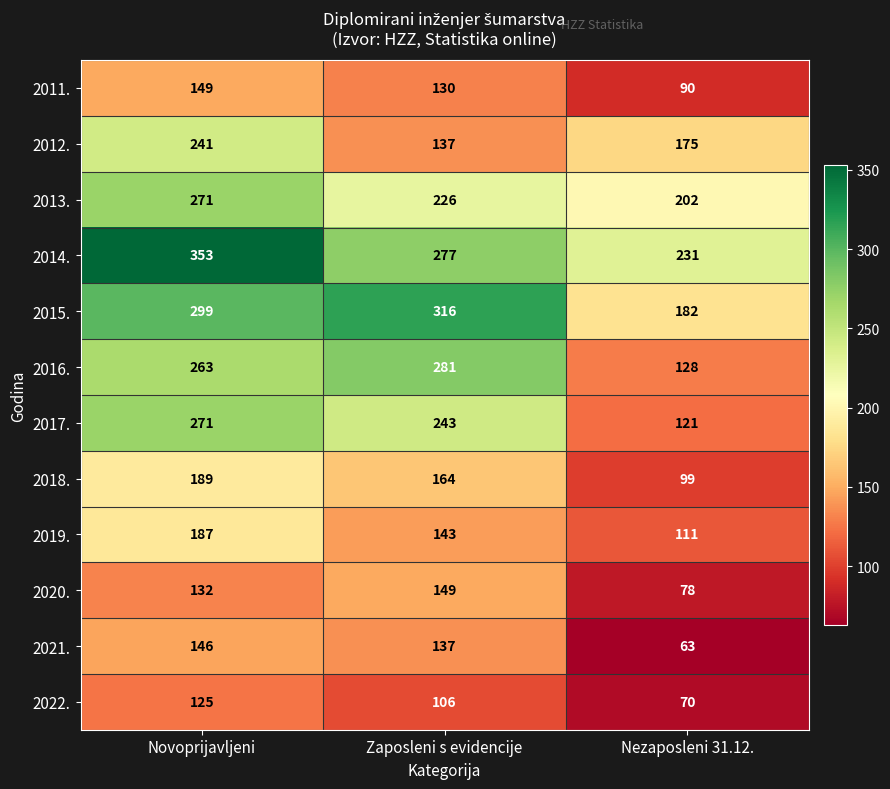

How many 2021. values are between 63 and 146?

3